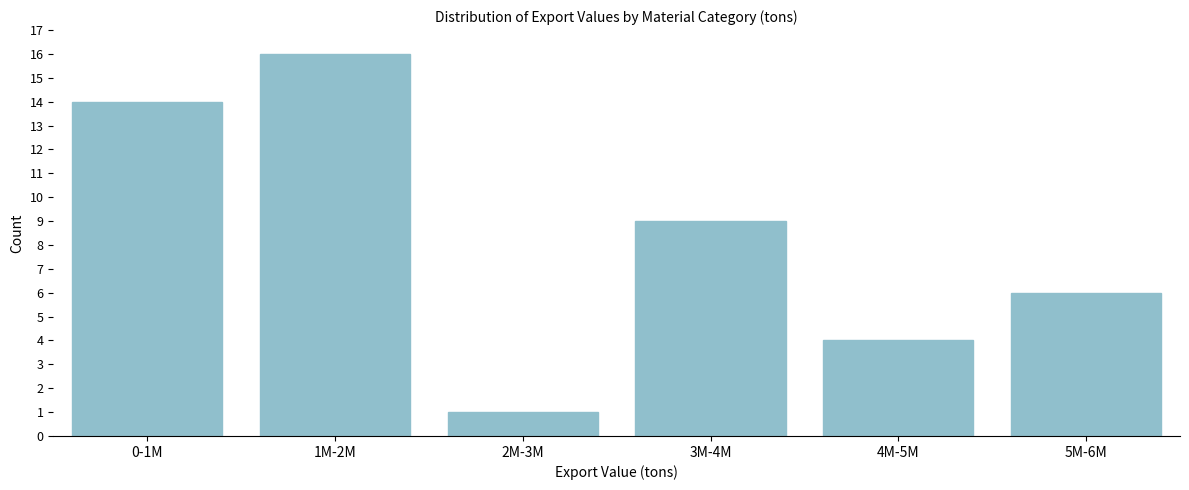

Reading left to right, extract all data points from this chart.

0-1M=14	1M-2M=16	2M-3M=1	3M-4M=9	4M-5M=4	5M-6M=6